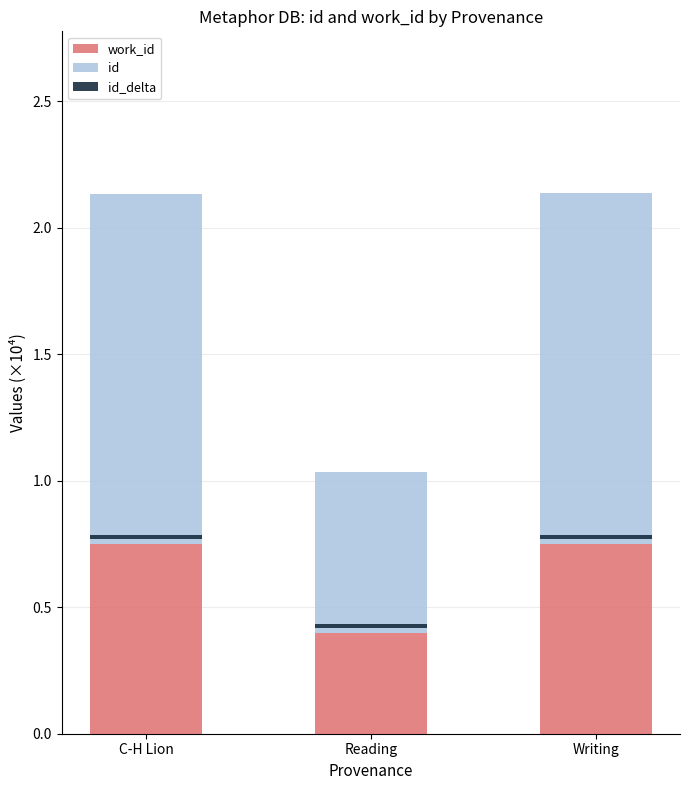

Which series has the widest spread of values?

id